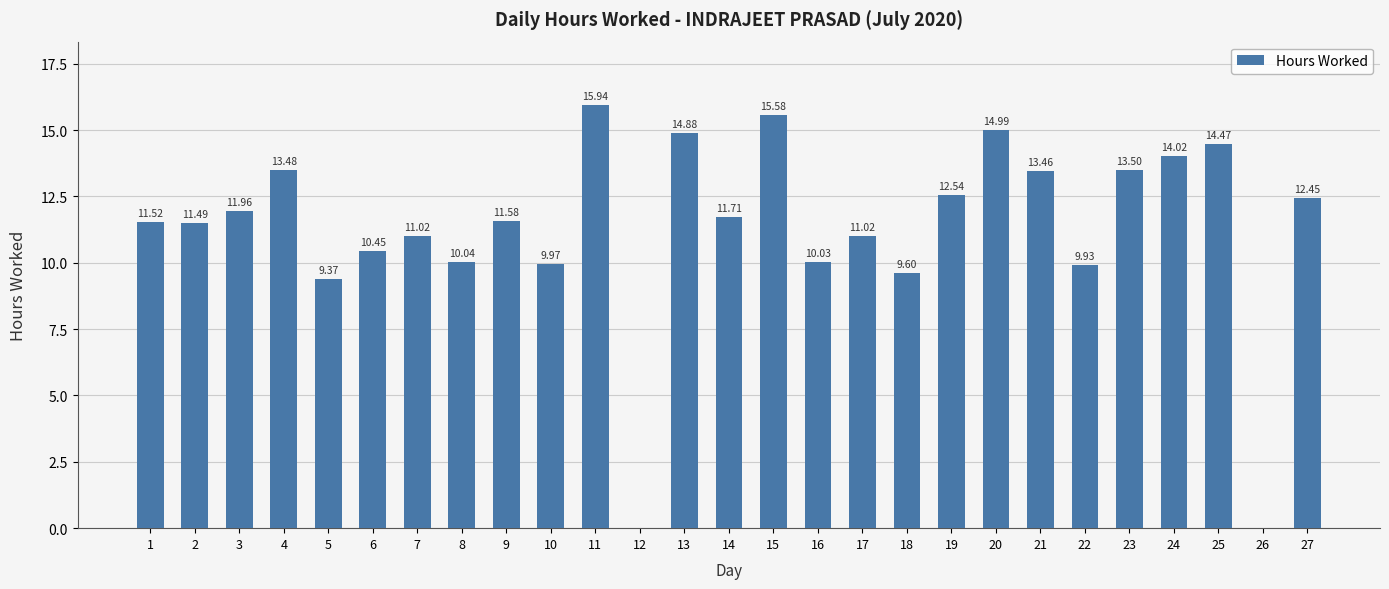

What is the change in value from 6 to 19?

+2.1